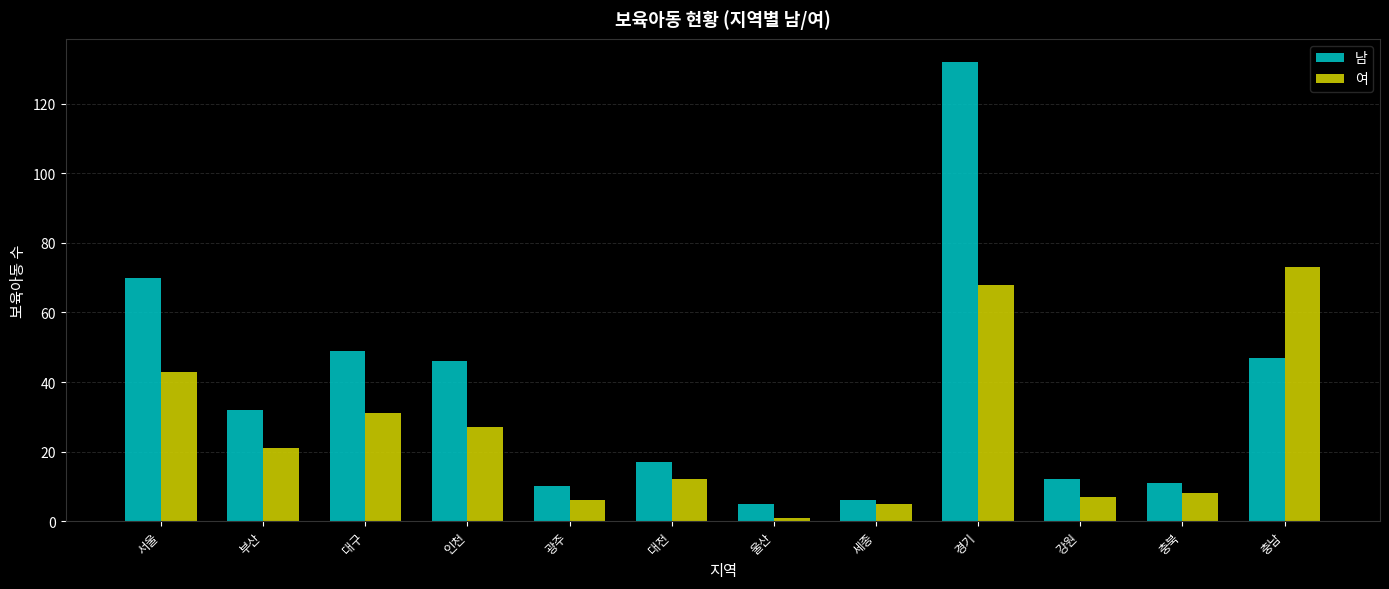

What is the highest value of the 남 series?

132